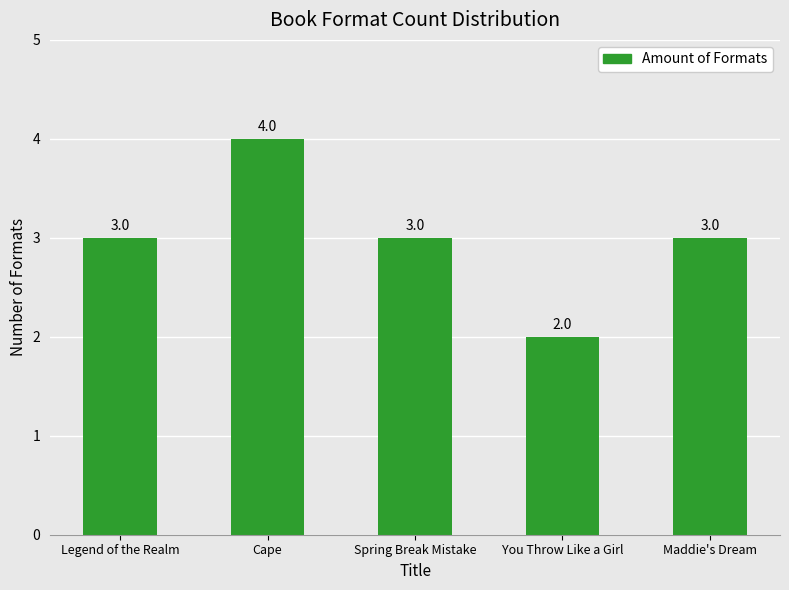

What is the approximate value at Cape?

4